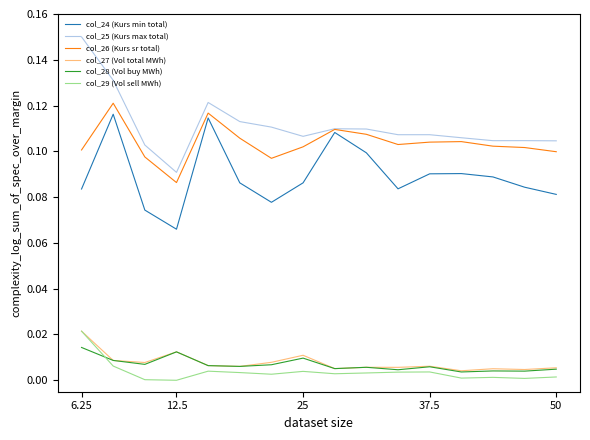

What are all the series names shown in the legend?

col_24 (Kurs min total), col_25 (Kurs max total), col_26 (Kurs sr total), col_27 (Vol total MWh), col_28 (Vol buy MWh), col_29 (Vol sell MWh)